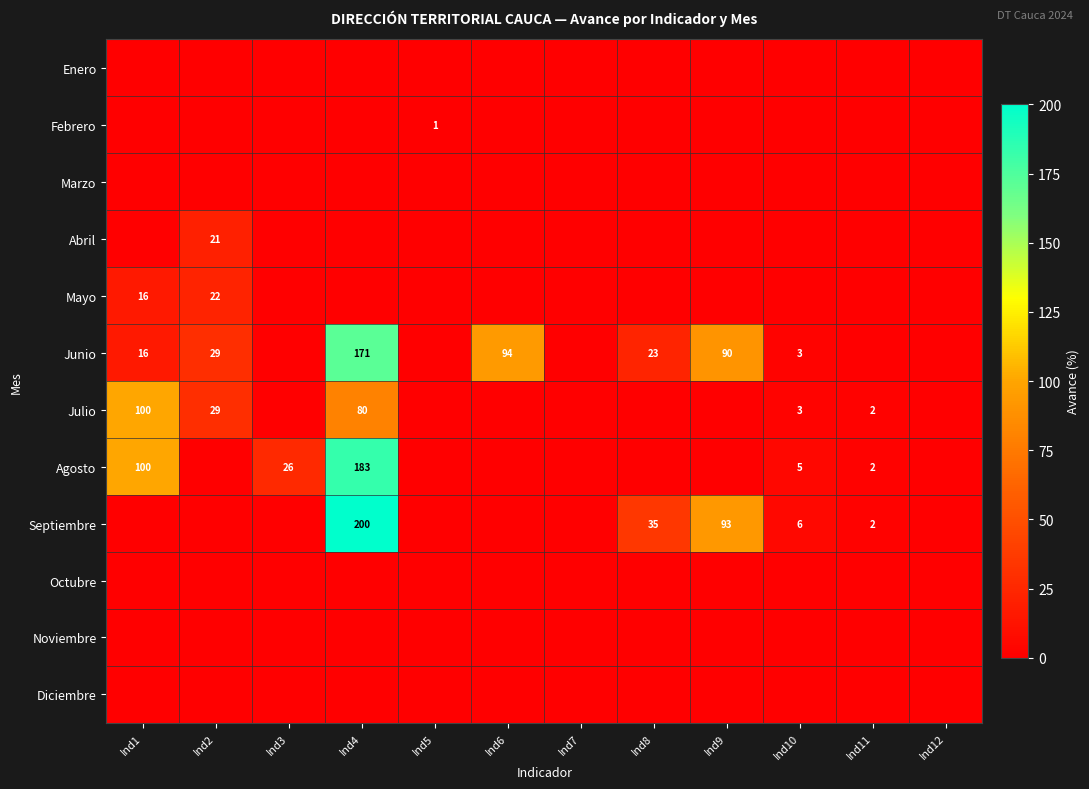

Is it true that Mayo equals 10.6 at Ind1?

False